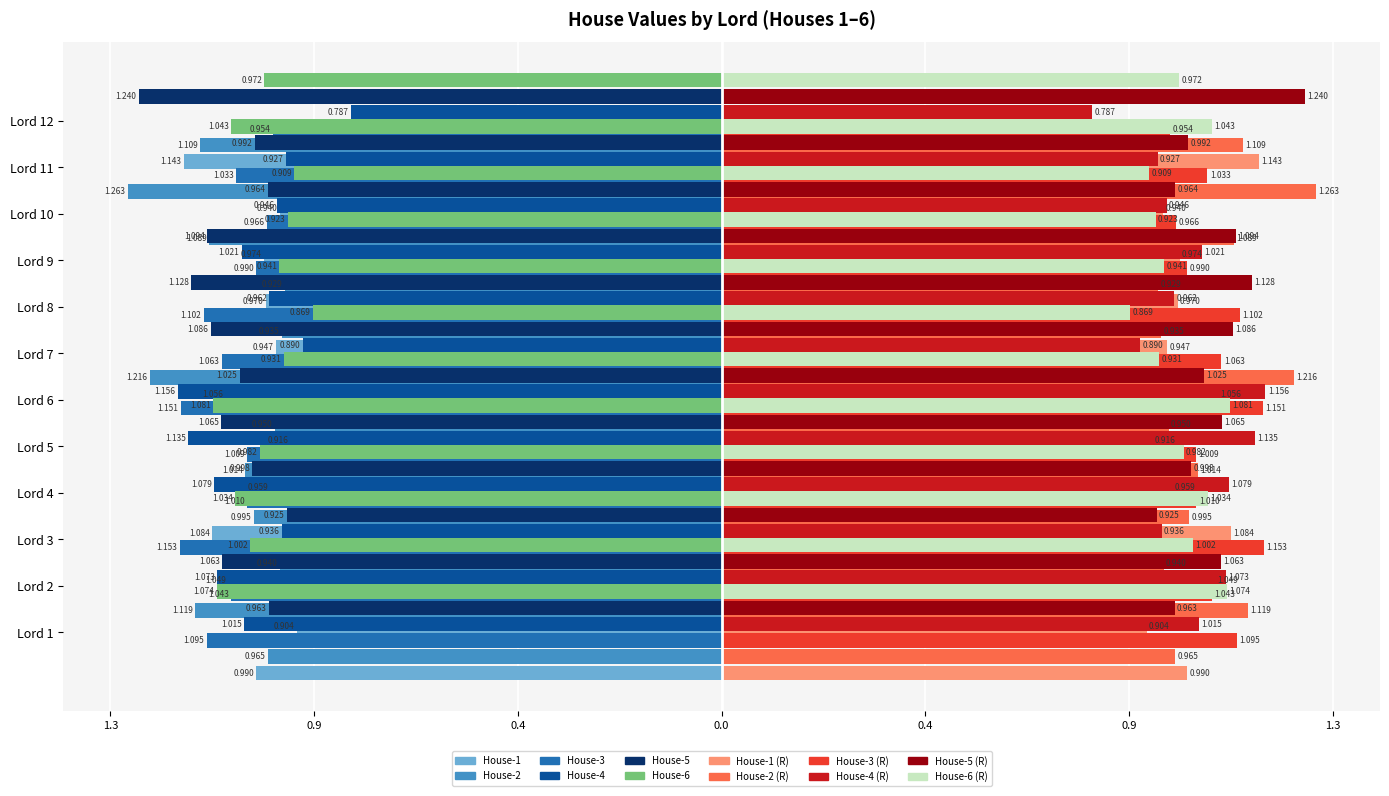

Where does the House-3 series first go above -1?

Lord 9